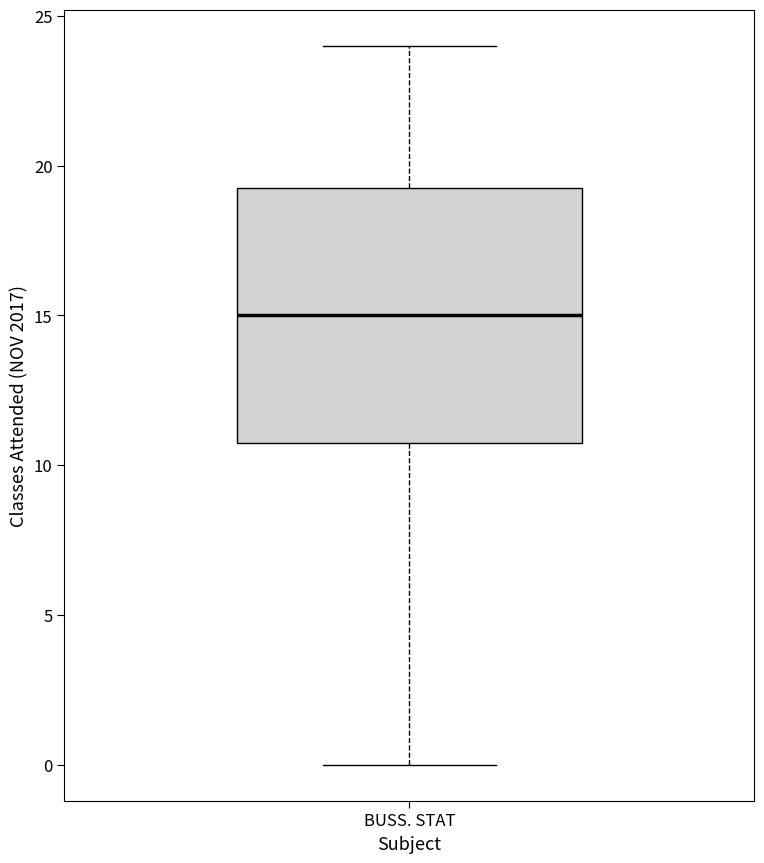

Where does the lower whisker of the box for BUSS. STAT end on the y-axis? The values are not printed on the chart, so give them approximately, as read against the axis.

0.0